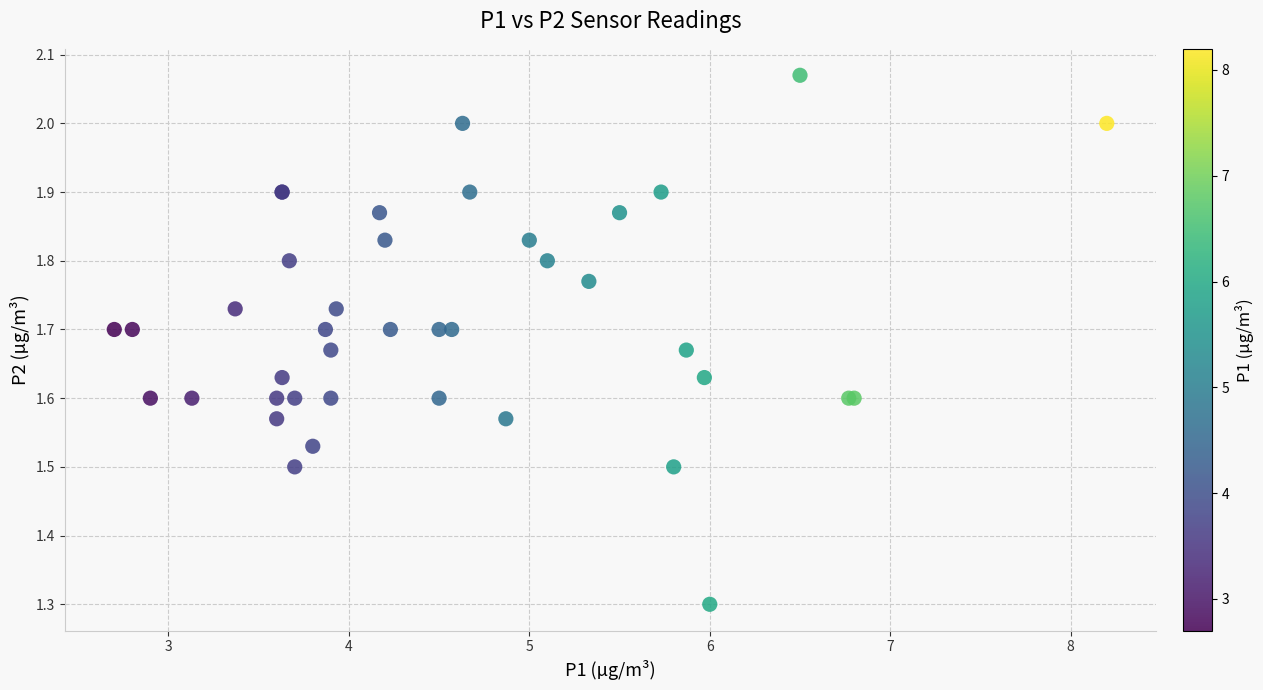

What Y value in the scatter plot is closest to 1?

1.3